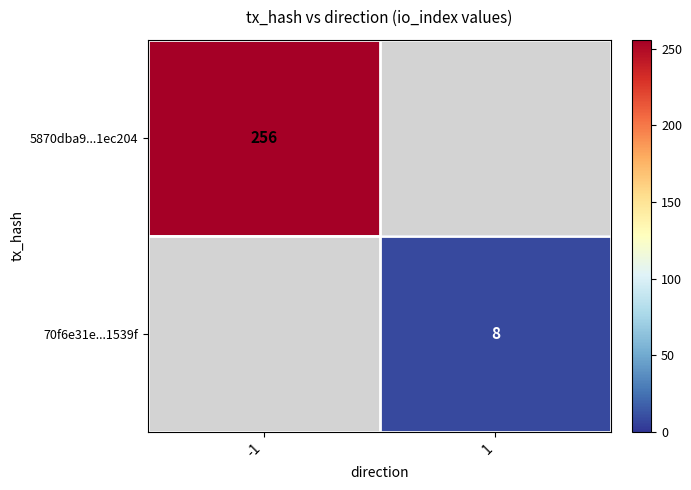

Which has a higher value, 1 or -1?

-1